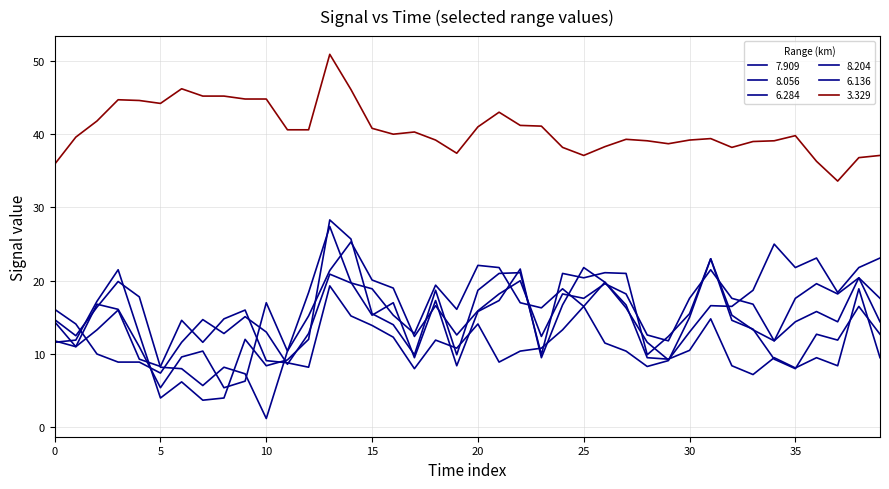

True or false: 7.909 and 6.136 cross at least once.

True